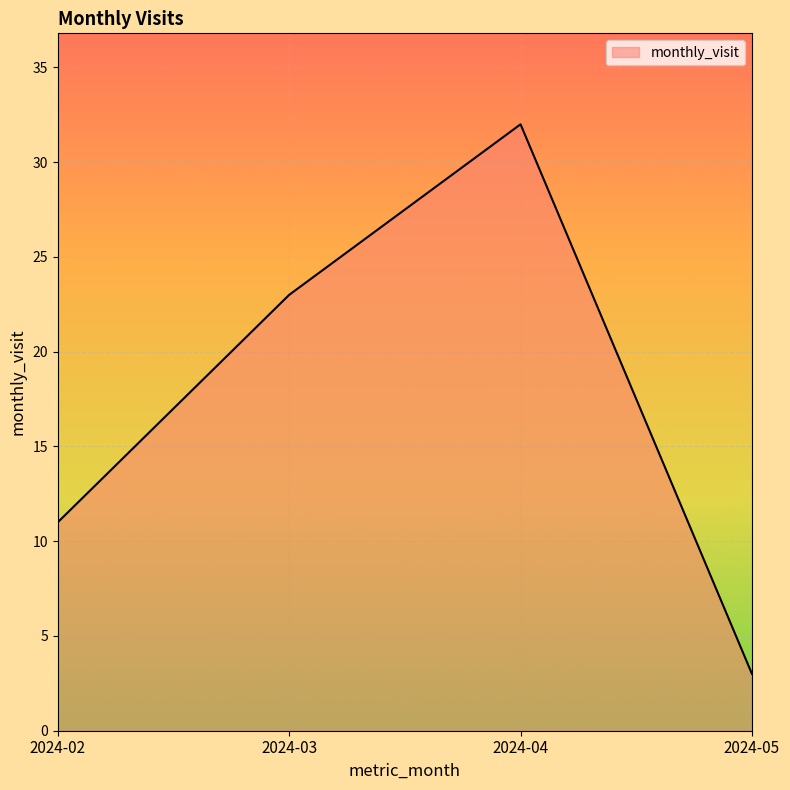

Reading left to right, what are all the values shown in this chart?

11	23	32	3